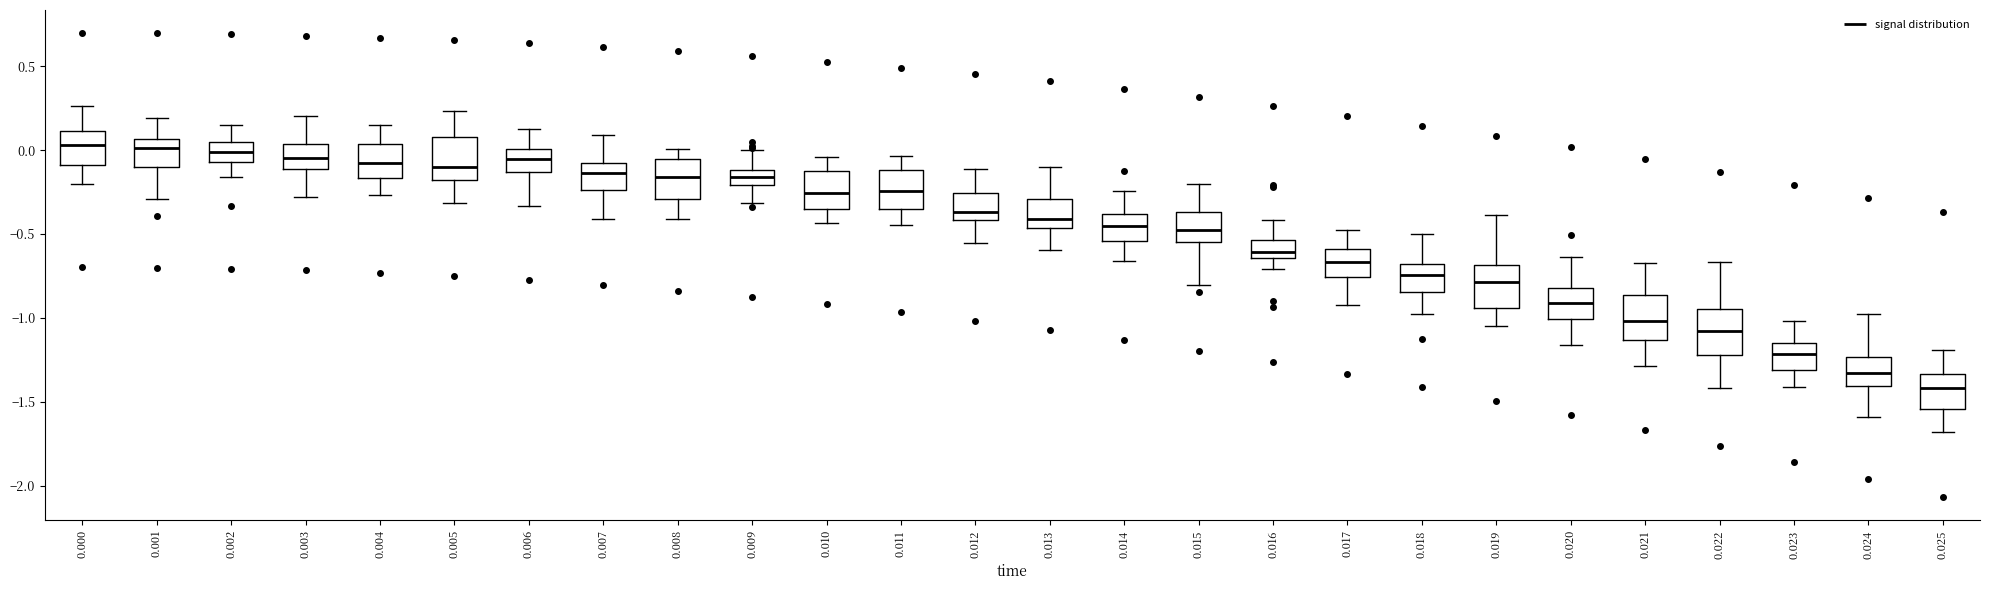

Reading left to right, transcribe this box plot: for each box, give where its median line is, the range the box spans, and where its two whiskers end, as read against the y-axis. The values are not printed on the chart, so give them approximately, as read against the axis.

0.000: median 0.05, box -0.10 to 0.10, whiskers -0.20 to 0.25
0.001: median 0.00, box -0.10 to 0.05, whiskers -0.30 to 0.20
0.002: median 0.00, box -0.05 to 0.05, whiskers -0.15 to 0.15
0.003: median -0.05, box -0.10 to 0.05, whiskers -0.30 to 0.20
0.004: median -0.10, box -0.15 to 0.05, whiskers -0.25 to 0.15
0.005: median -0.10, box -0.20 to 0.10, whiskers -0.30 to 0.25
0.006: median -0.05, box -0.15 to 0.00, whiskers -0.35 to 0.15
0.007: median -0.15, box -0.25 to -0.05, whiskers -0.40 to 0.10
0.008: median -0.15, box -0.30 to -0.05, whiskers -0.40 to 0.00
0.009: median -0.15, box -0.20 to -0.10, whiskers -0.30 to 0.00
0.010: median -0.25, box -0.35 to -0.10, whiskers -0.45 to -0.05
0.011: median -0.25, box -0.35 to -0.10, whiskers -0.45 to -0.05
0.012: median -0.35, box -0.40 to -0.25, whiskers -0.55 to -0.10
0.013: median -0.40, box -0.45 to -0.30, whiskers -0.60 to -0.10
0.014: median -0.45, box -0.55 to -0.40, whiskers -0.65 to -0.25
0.015: median -0.50, box -0.55 to -0.35, whiskers -0.80 to -0.20
0.016: median -0.60, box -0.65 to -0.55, whiskers -0.70 to -0.40
0.017: median -0.65, box -0.75 to -0.60, whiskers -0.90 to -0.50
0.018: median -0.75, box -0.85 to -0.70, whiskers -1.00 to -0.50
0.019: median -0.80, box -0.95 to -0.70, whiskers -1.05 to -0.40
0.020: median -0.90, box -1.00 to -0.80, whiskers -1.15 to -0.65
0.021: median -1.00, box -1.15 to -0.85, whiskers -1.30 to -0.65
0.022: median -1.10, box -1.20 to -0.95, whiskers -1.40 to -0.65
0.023: median -1.20, box -1.30 to -1.15, whiskers -1.40 to -1.00
0.024: median -1.35, box -1.40 to -1.25, whiskers -1.60 to -1.00
0.025: median -1.40, box -1.55 to -1.35, whiskers -1.70 to -1.20